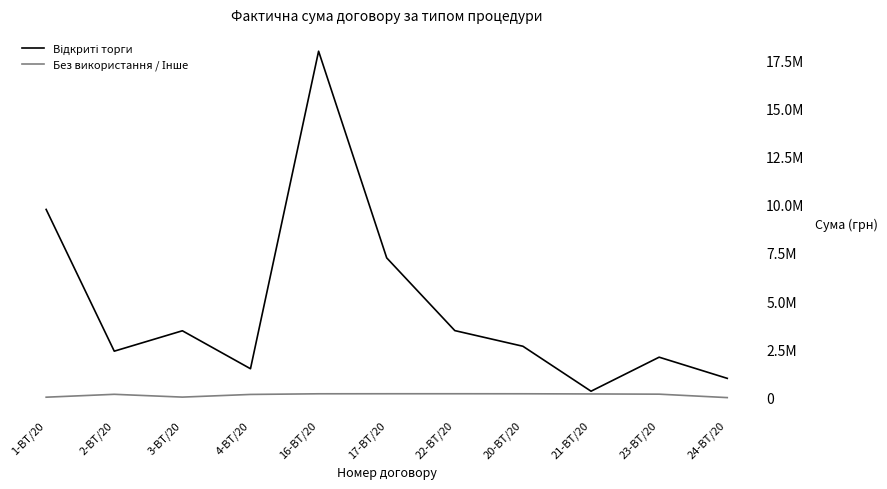

Does the chart have visible grid lines?

No